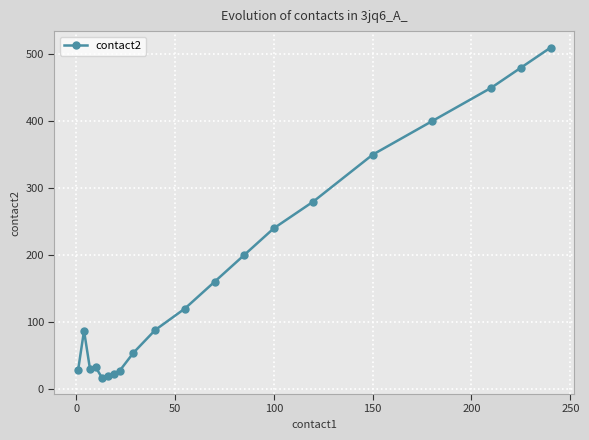

What is the difference between the maximum and second lowest values?

490